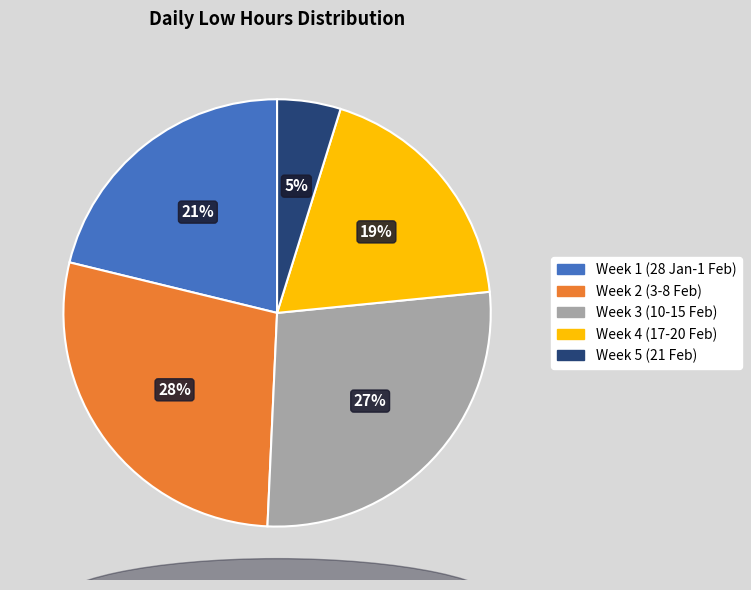

How many segments does this pie chart have?

5